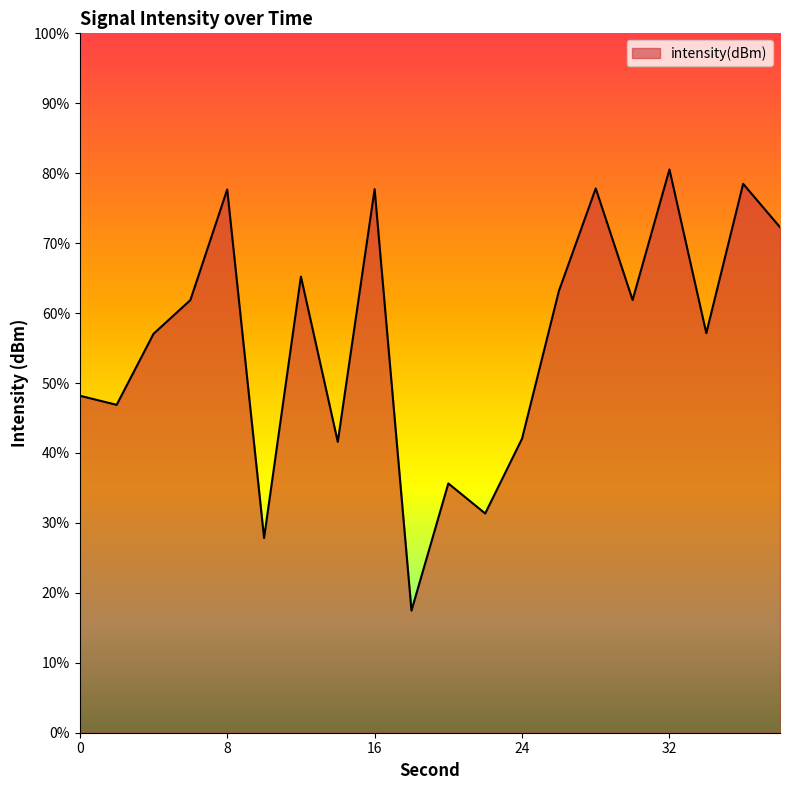

Does the chart display data point markers on the line(s)?

No